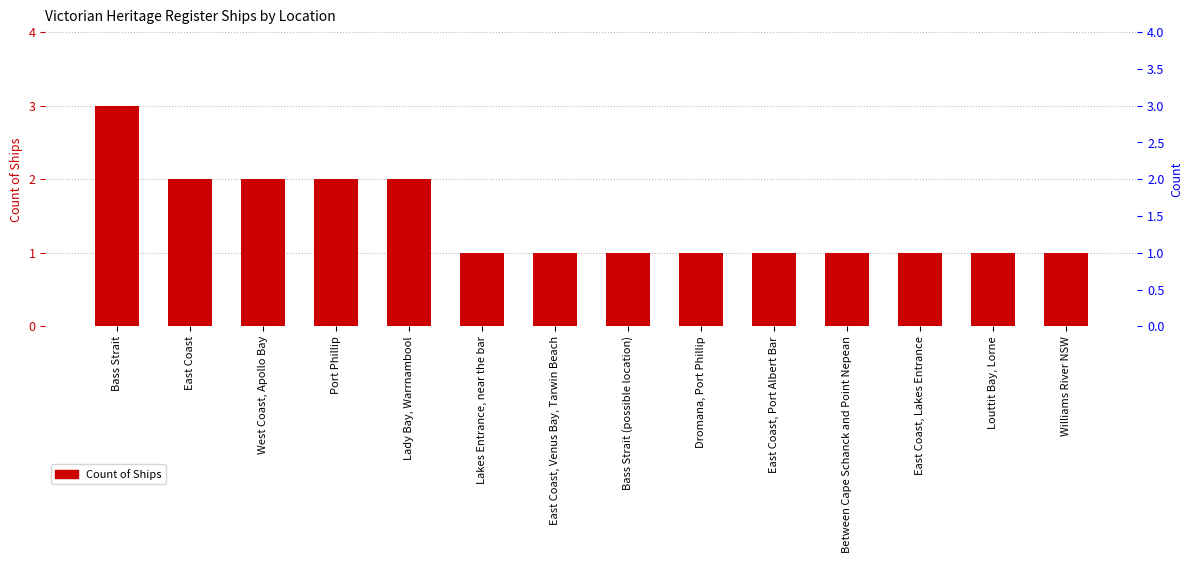

List the labels in order of value, smallest first.

Lakes Entrance, near the bar, East Coast, Venus Bay, Tarwin Beach, Bass Strait (possible location), Dromana, Port Phillip, East Coast, Port Albert Bar, Between Cape Schanck and Point Nepean, East Coast, Lakes Entrance, Louttit Bay, Lorne, Williams River NSW, East Coast, West Coast, Apollo Bay, Port Phillip, Lady Bay, Warrnambool, Bass Strait